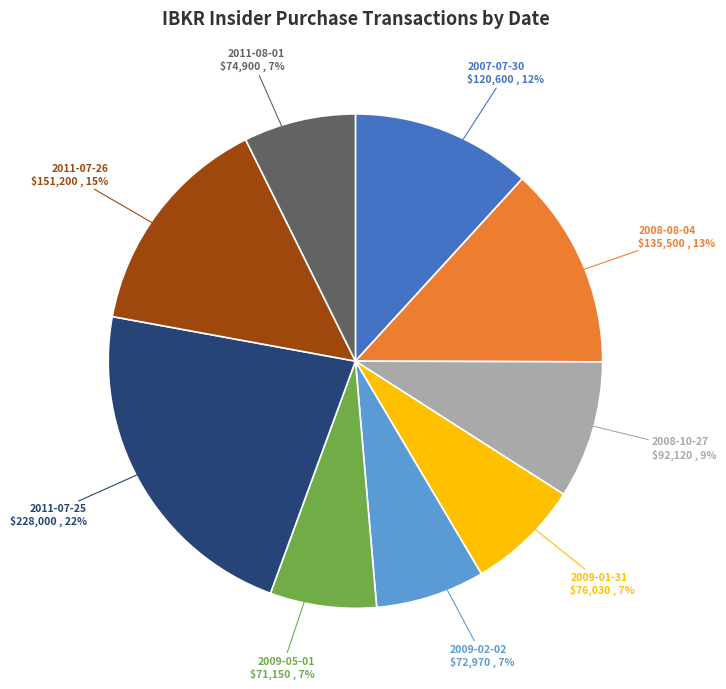

Is there any slice that represents more than half of the pie?

No